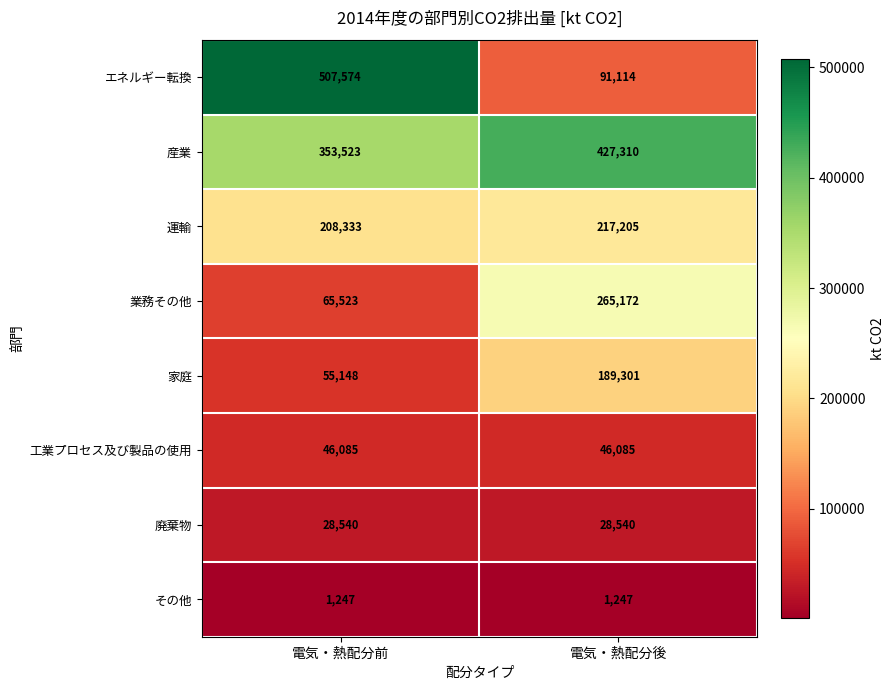

The value of 運輸 at 電気・熱配分前 is 208333. True or false?

True